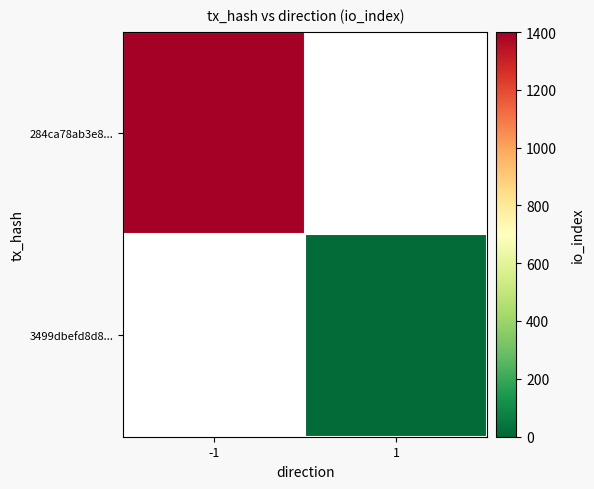

Which series has the largest range (max minus min)?

284ca78ab3e8...